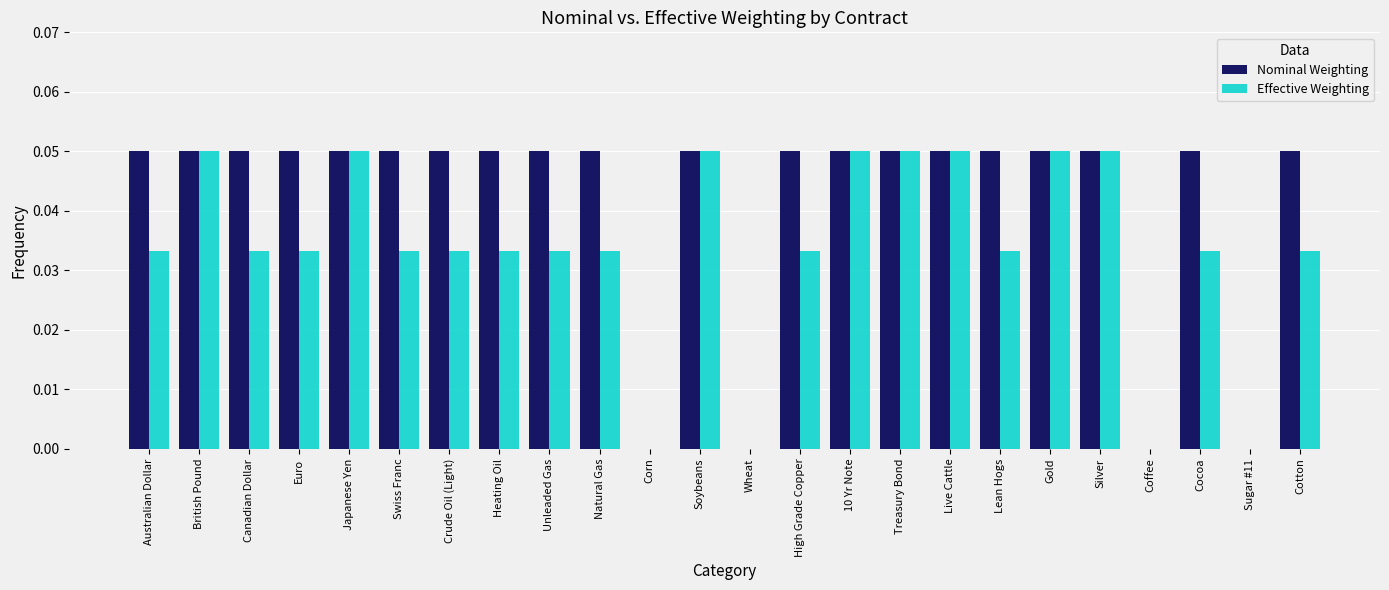

Are the bars grouped side by side (vs. stacked)?

Yes